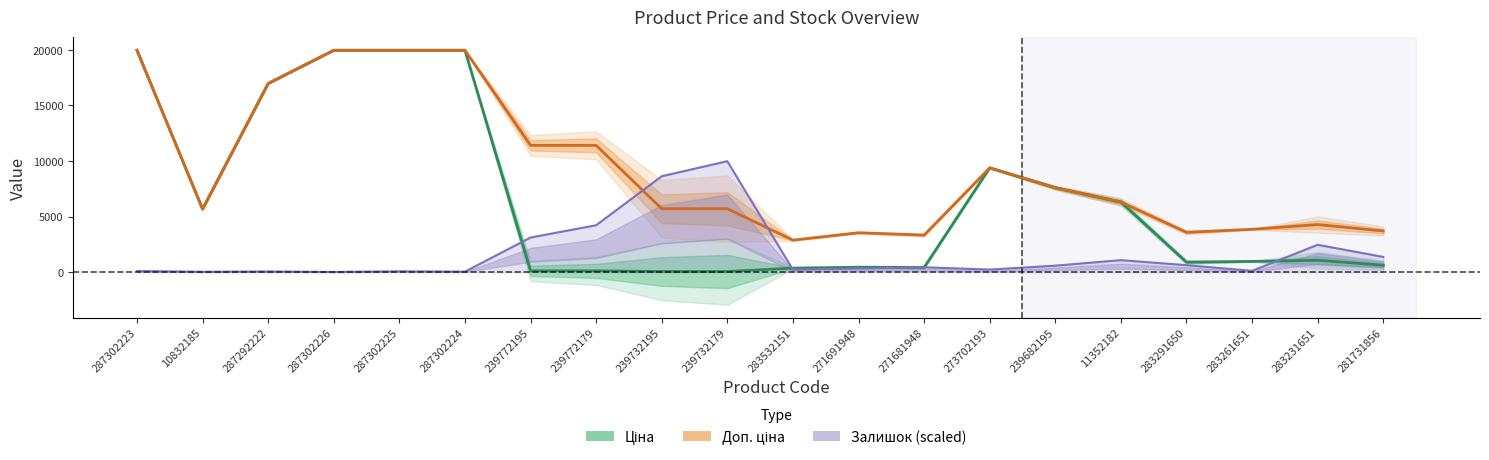

What is the difference between the maximum and minimum values in the Залишок (scaled) series?

9967.5